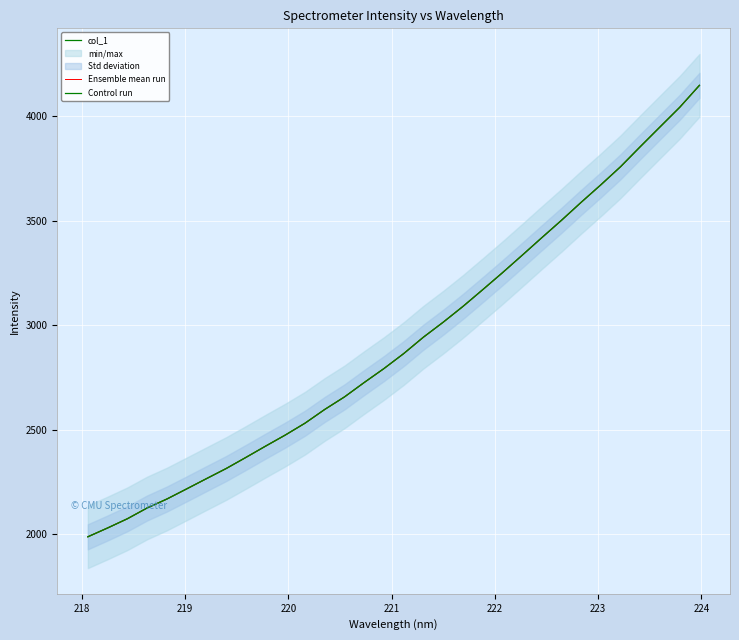

The Control run series shows 6687.0 at 28. True or false?

False